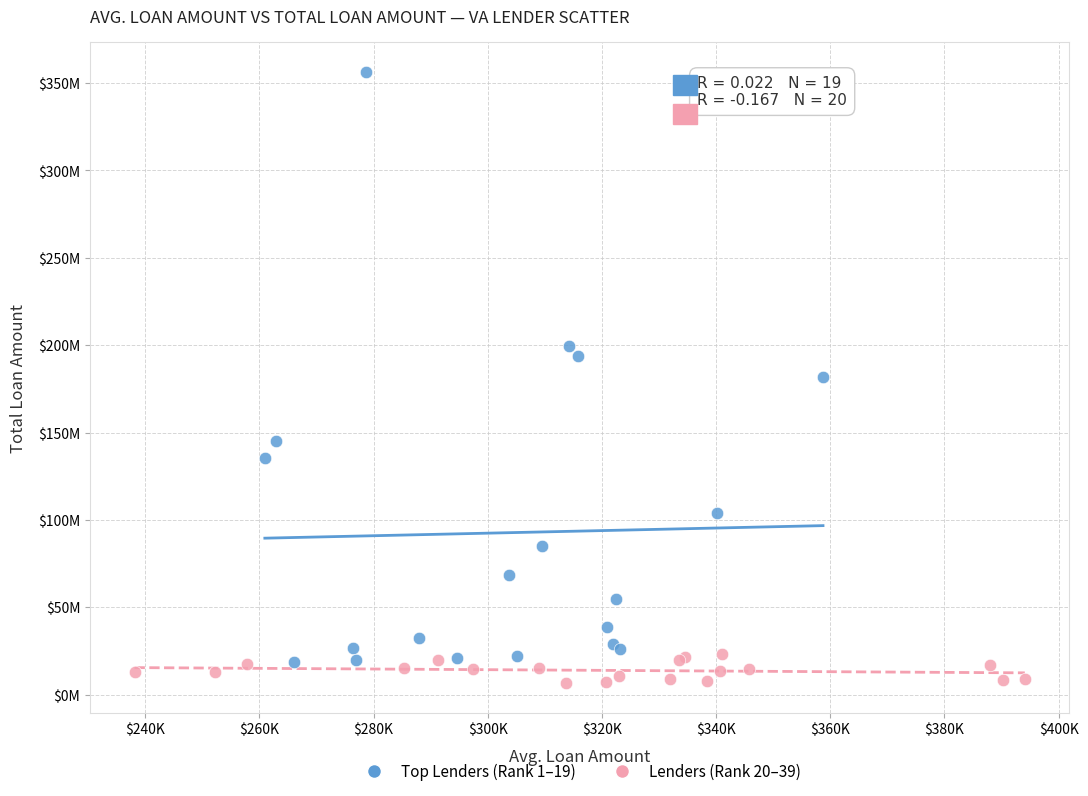

Which series reaches the minimum Y coordinate?

Lenders (Rank 20–39)